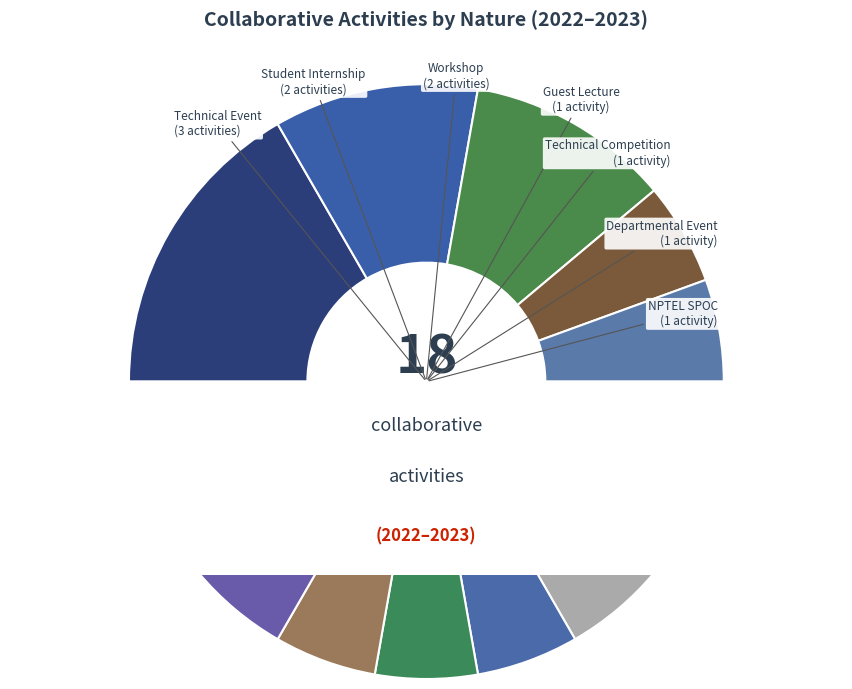

The Technical Event slice represents 22% of the pie. True or false?

False